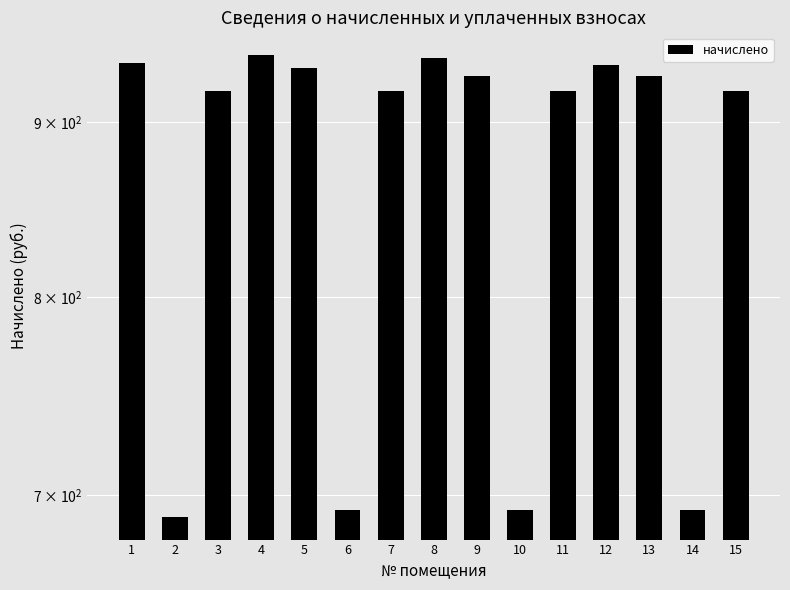

Reading right to left, transcribe all the data shown in this chart.

919.0	693.2	928.6	934.9	919.0	693.2	928.6	939.7	919.0	693.2	933.3	941.3	919.0	690.1	936.5